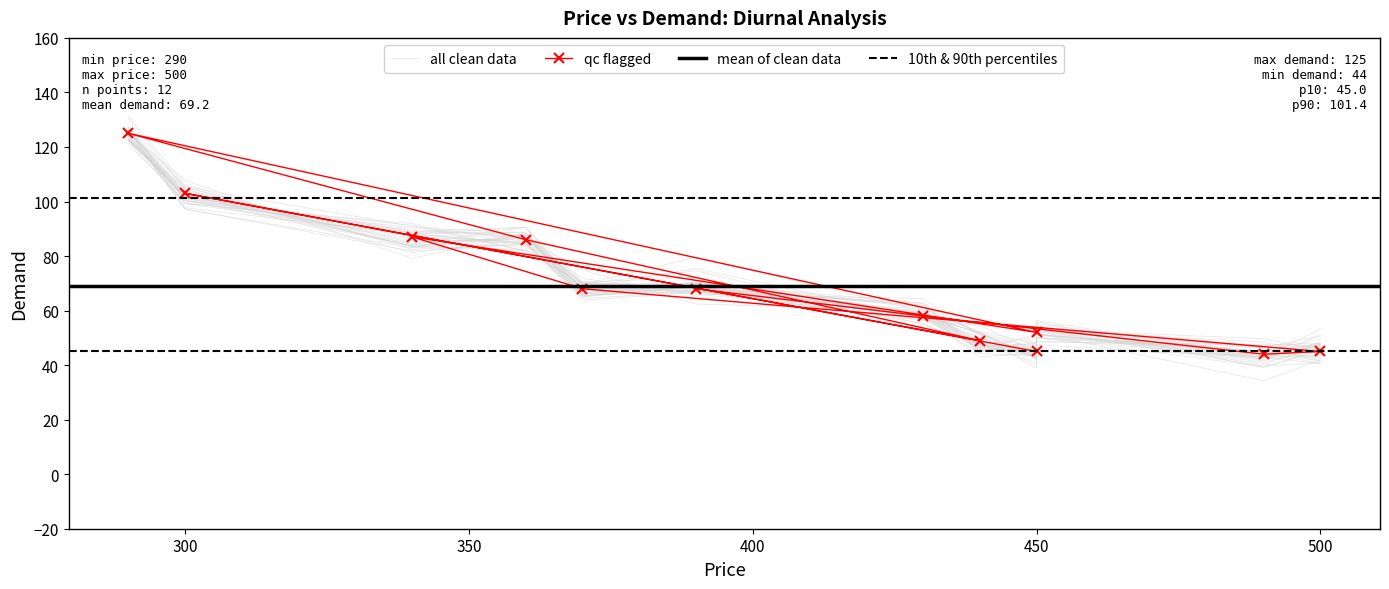

Where is the data nearest to the value 84?

360